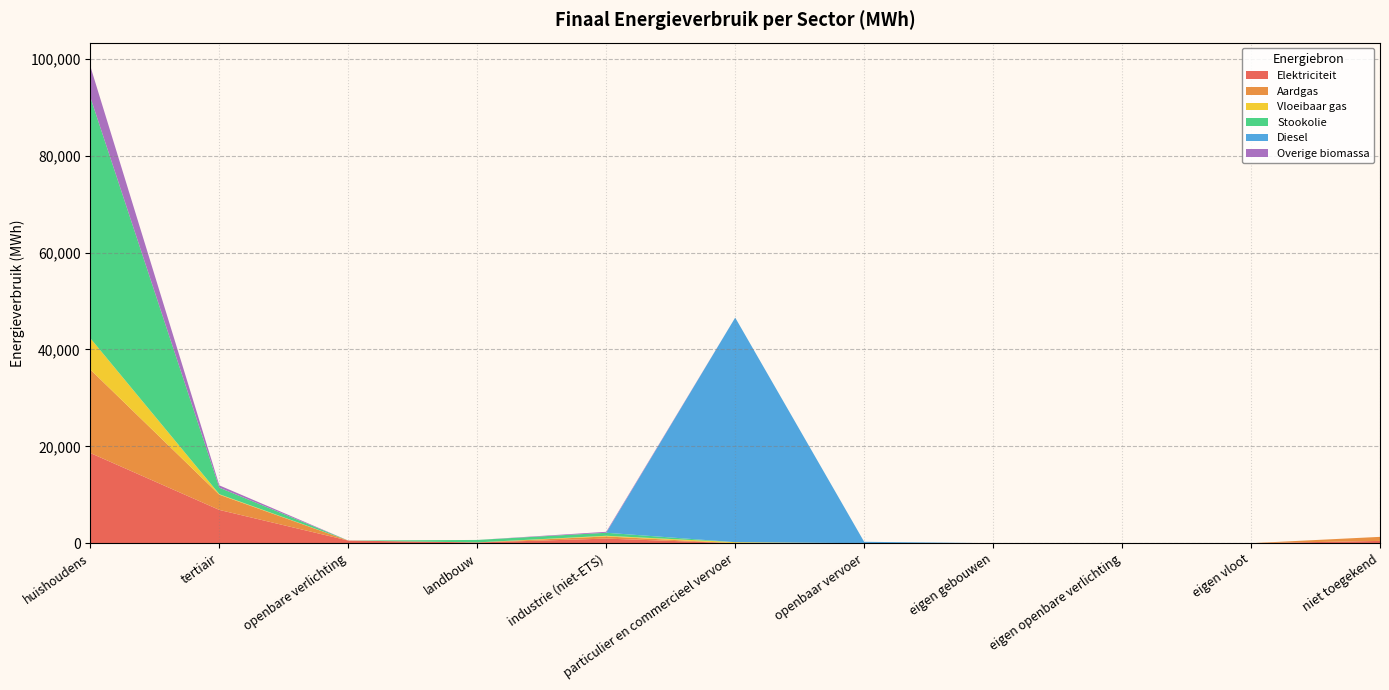

Reading left to right, what are all the values shown in this chart?

Elektriciteit: huishoudens=18613.6	tertiair=6867.2	openbare verlichting=544.5	landbouw=146.2	industrie (niet-ETS)=949.1	particulier en commercieel vervoer=3.6	openbaar vervoer=0.0	eigen gebouwen=0.0	eigen openbare verlichting=0.0	eigen vloot=0.0	niet toegekend=471.9
Aardgas: huishoudens=17226.9	tertiair=3139.1	openbare verlichting=0.0	landbouw=19.8	industrie (niet-ETS)=447.0	particulier en commercieel vervoer=6.6	openbaar vervoer=0.0	eigen gebouwen=0.0	eigen openbare verlichting=0.0	eigen vloot=0.0	niet toegekend=836.3
Vloeibaar gas: huishoudens=6464.8	tertiair=109.5	openbare verlichting=0.0	landbouw=1.8	industrie (niet-ETS)=134.4	particulier en commercieel vervoer=197.8	openbaar vervoer=0.0	eigen gebouwen=0.0	eigen openbare verlichting=0.0	eigen vloot=0.0	niet toegekend=0.0
Stookolie: huishoudens=49741.8	tertiair=1345.1	openbare verlichting=0.0	landbouw=504.5	industrie (niet-ETS)=625.7	particulier en commercieel vervoer=0.0	openbaar vervoer=0.0	eigen gebouwen=0.0	eigen openbare verlichting=0.0	eigen vloot=0.0	niet toegekend=0.0
Diesel: huishoudens=0.0	tertiair=0.0	openbare verlichting=0.0	landbouw=0.0	industrie (niet-ETS)=0.0	particulier en commercieel vervoer=46365.4	openbaar vervoer=290.0	eigen gebouwen=0.0	eigen openbare verlichting=0.0	eigen vloot=0.0	niet toegekend=0.0
Overige biomassa: huishoudens=6387.8	tertiair=474.7	openbare verlichting=0.0	landbouw=0.0	industrie (niet-ETS)=195.6	particulier en commercieel vervoer=0.0	openbaar vervoer=0.0	eigen gebouwen=0.0	eigen openbare verlichting=0.0	eigen vloot=0.0	niet toegekend=0.0